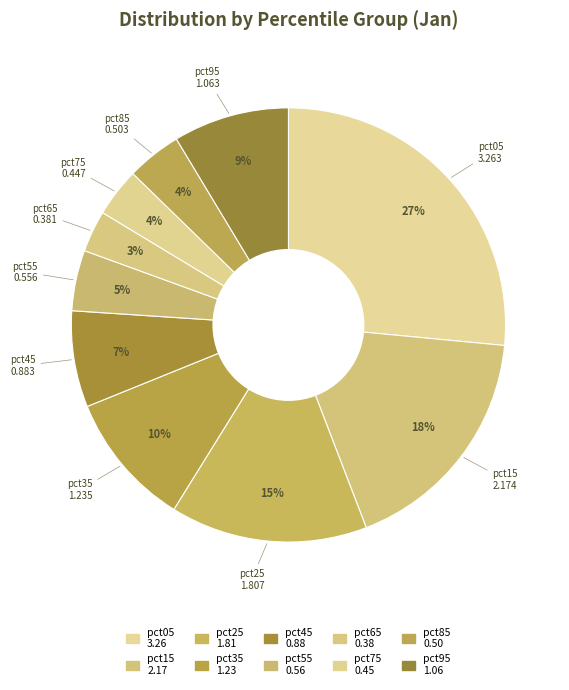

How many slices are in this pie chart?

10